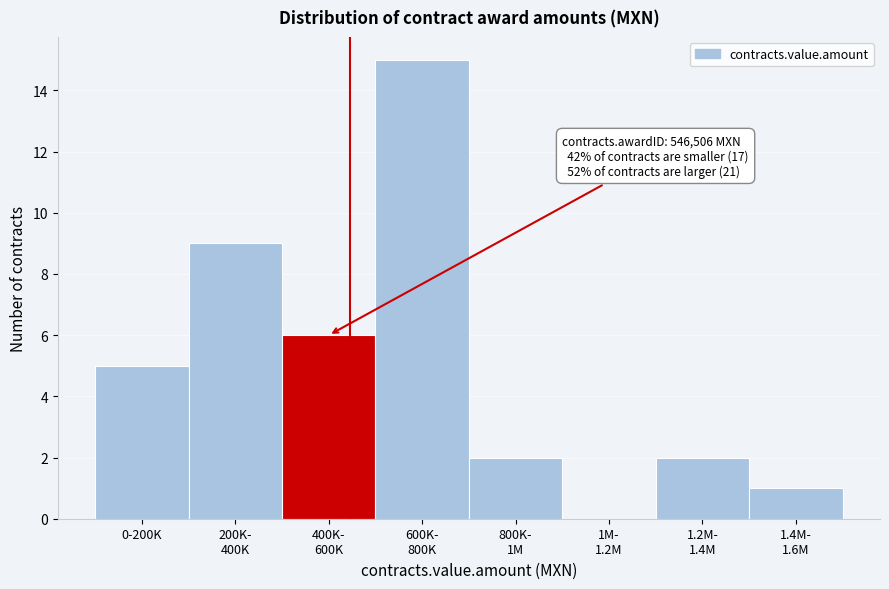

What is the maximum value shown in the chart?

15